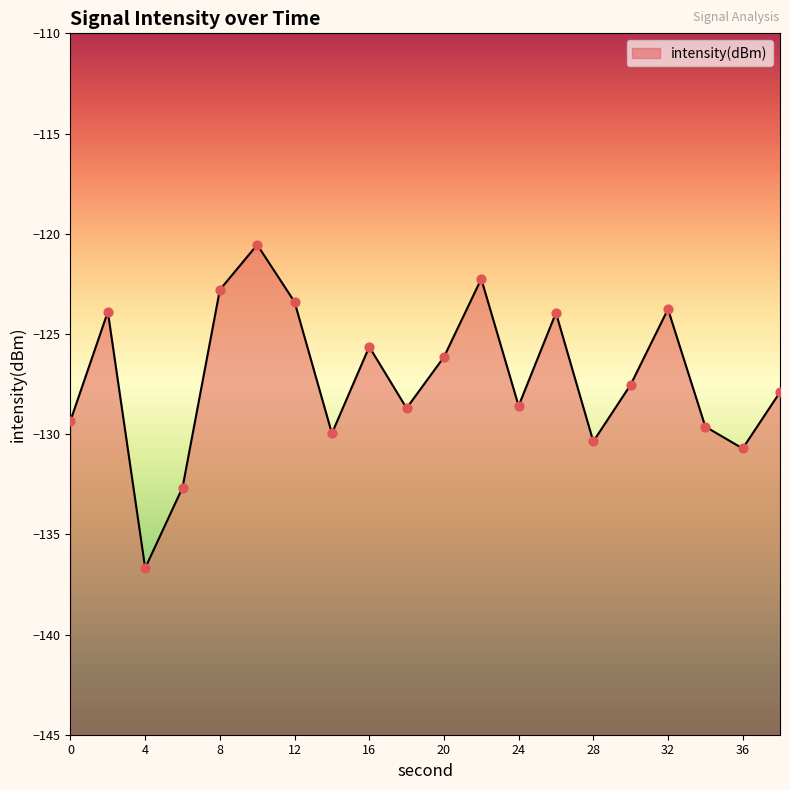

Which has a higher value, 14 or 38?

38